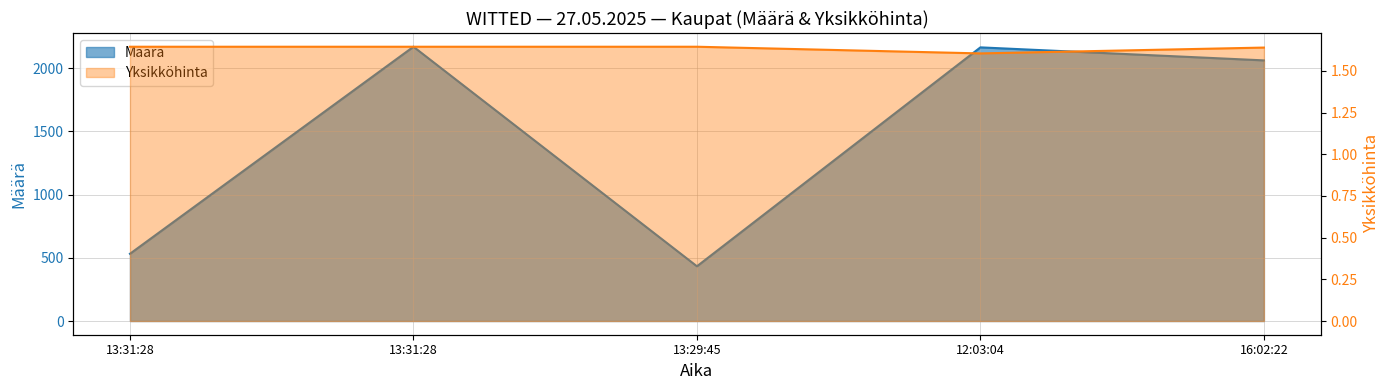

The value of Määrä at 13:31:28 is 532.0. True or false?

True